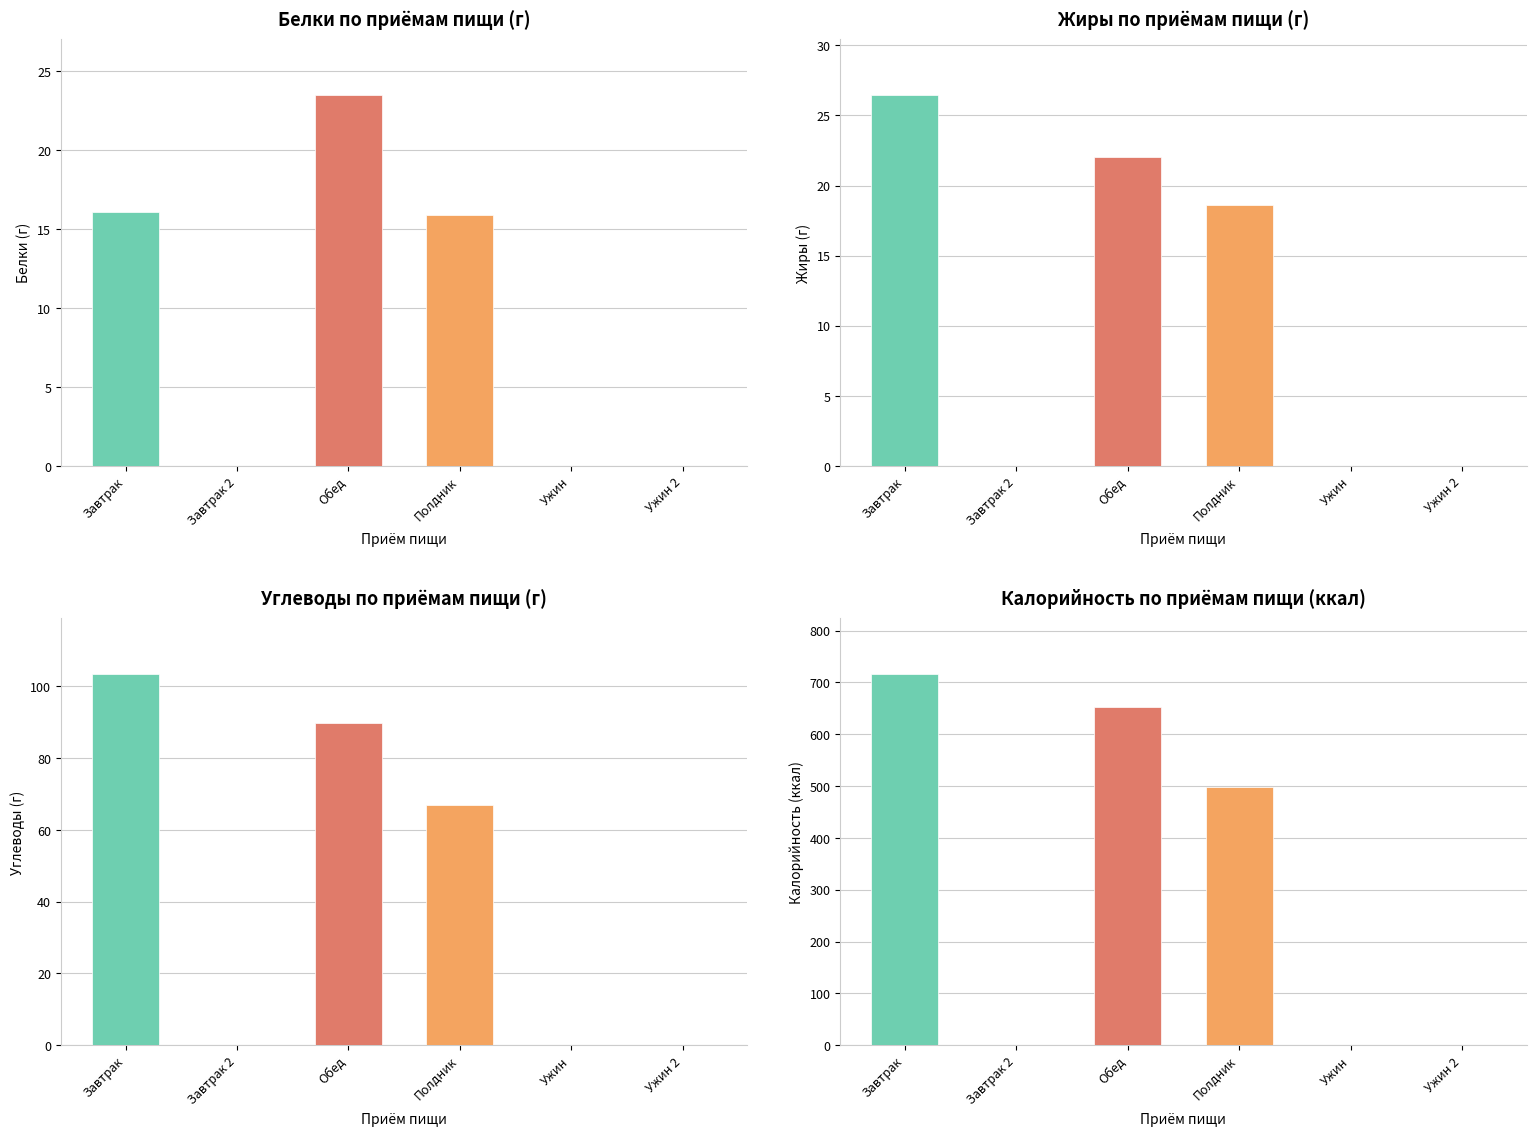

Reading left to right, transcribe all the data shown in this chart.

Белки: 16.1	0.0	23.5	15.9	0.0	0.0
Жиры: 26.5	0.0	22.1	18.6	0.0	0.0
Углеводы: 103.5	0.0	89.9	66.8	0.0	0.0
Калорийность: 716.3	0.0	652.3	498.1	0.0	0.0